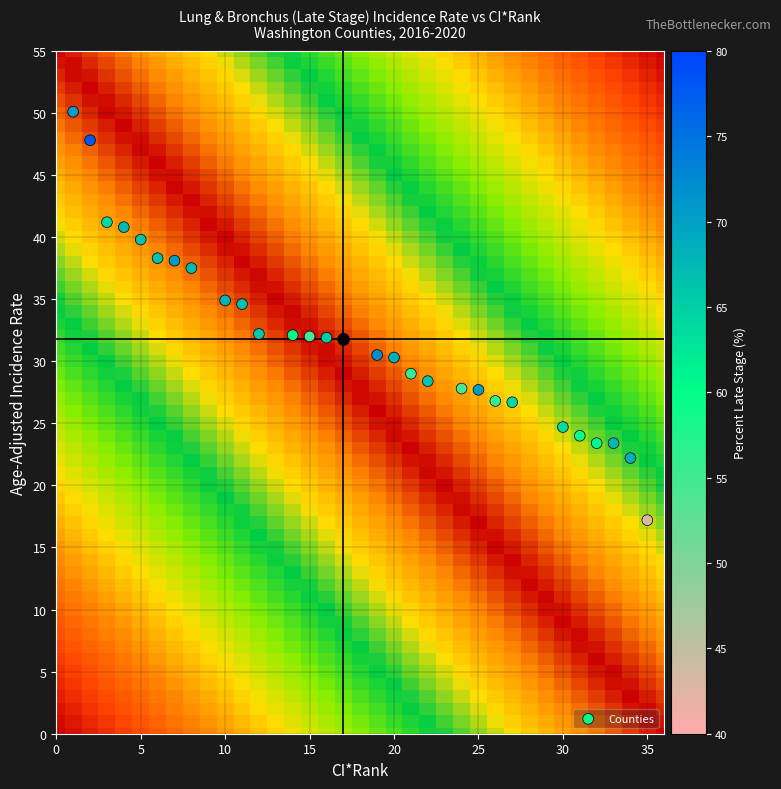

What is the range of X values (max minus min)?

34.0